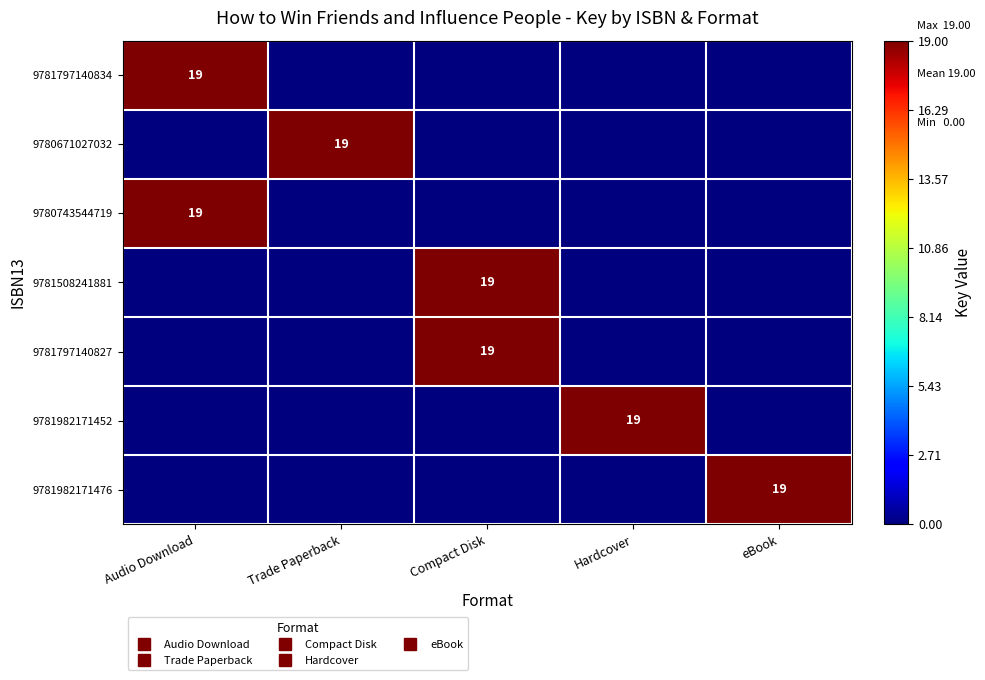

How many series are shown in this chart?

7